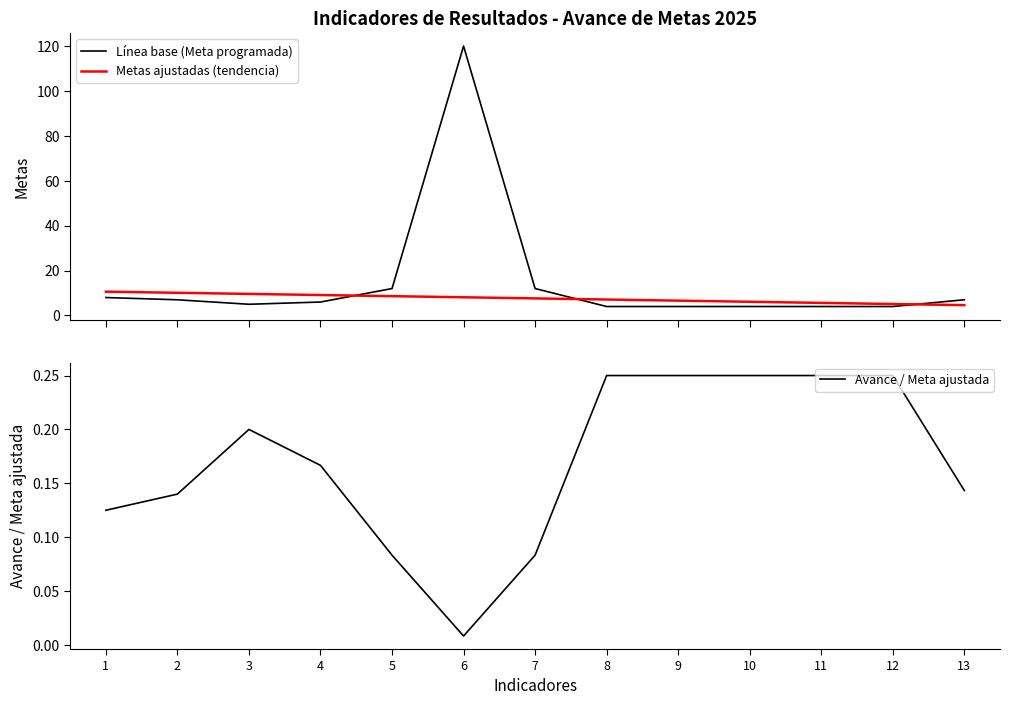

What are all the series names shown in the legend?

Línea base (Meta programada), Metas ajustadas (tendencia), Avance / Meta ajustada